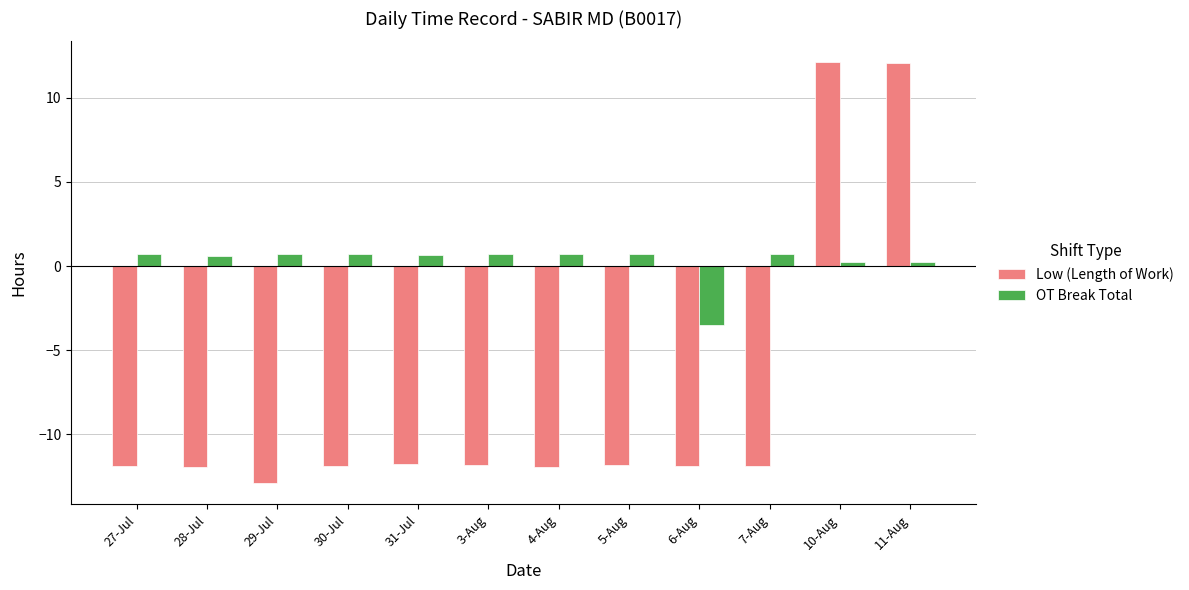

How many values in OT Break Total are above zero?

11